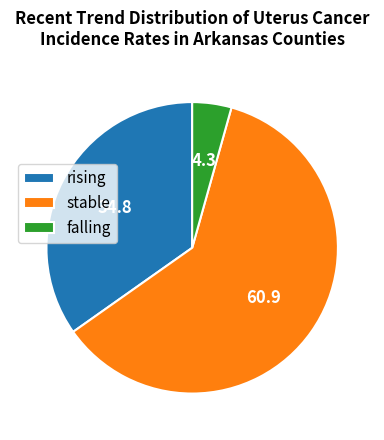

What is the majority slice?

stable